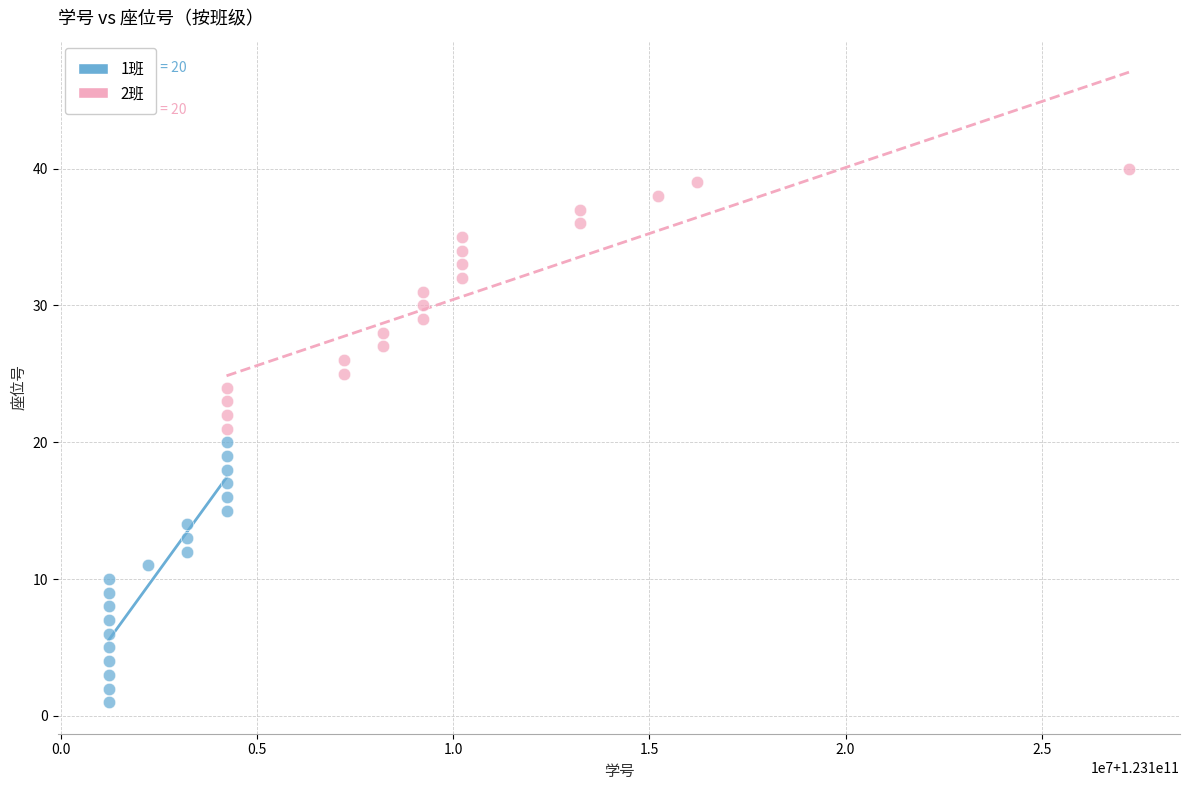

Which series contains the highest Y value?

2班